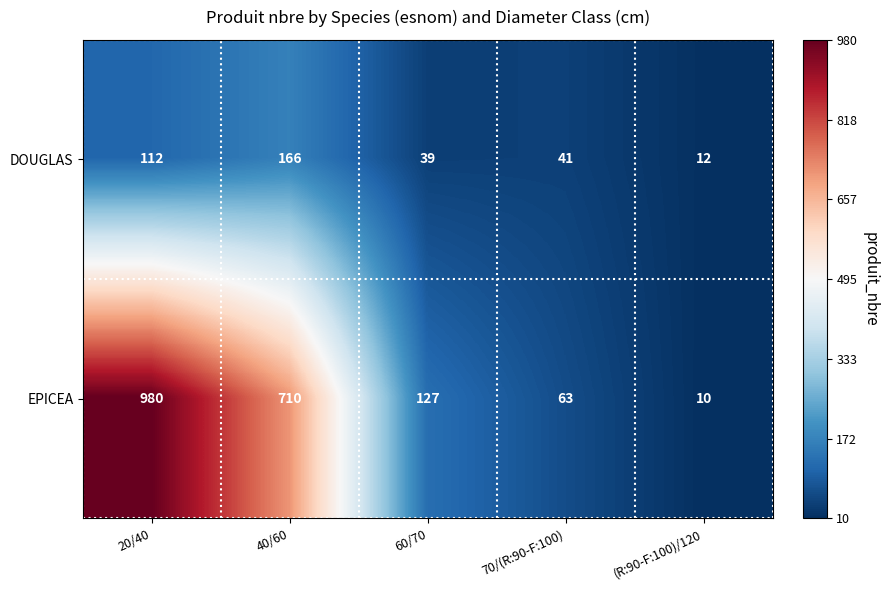

Between 20/40 and 70/(R:90-F:100), which series saw the biggest shift?

EPICEA